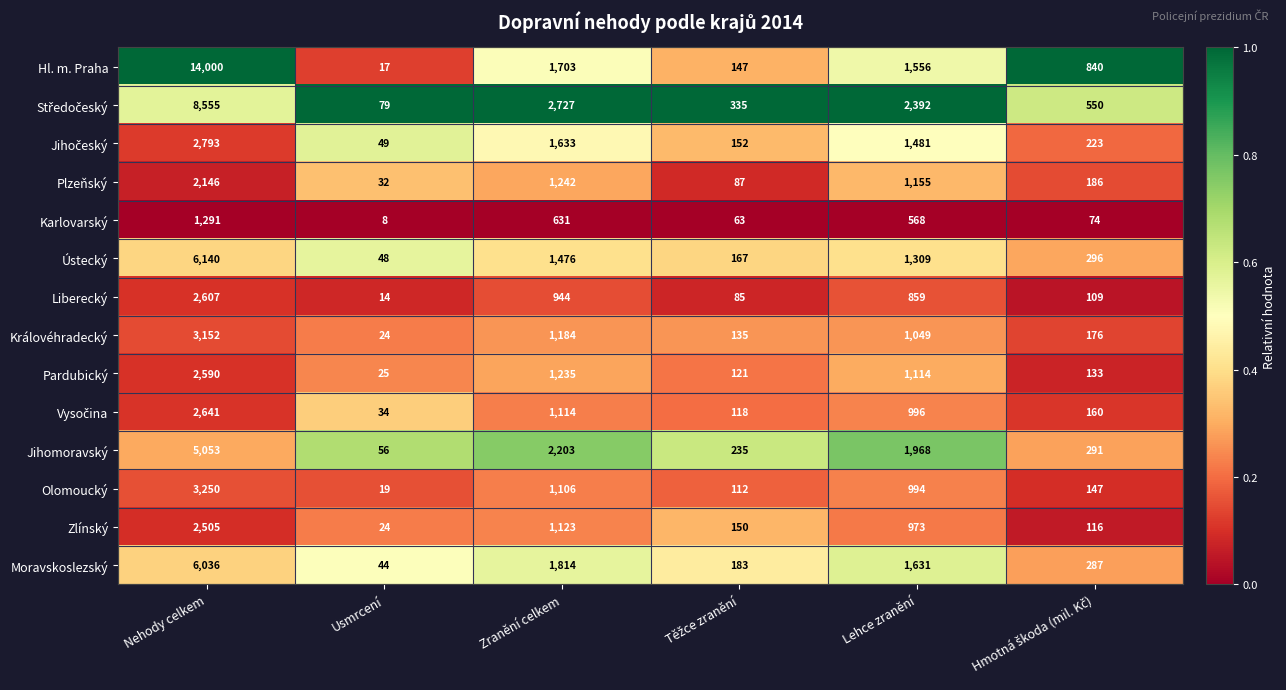

True or false: Královéhradecký has a value of 1184 at Zranění celkem.

True